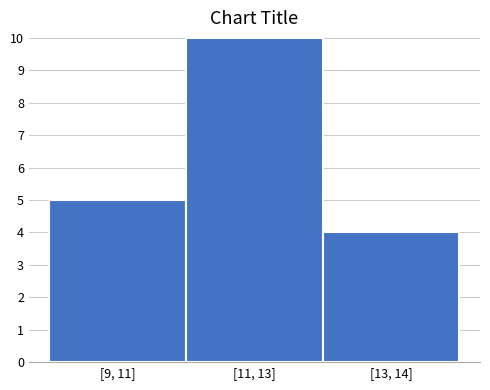

Reading right to left, what are all the values shown in this chart?

[13, 14]=4	[11, 13]=10	[9, 11]=5